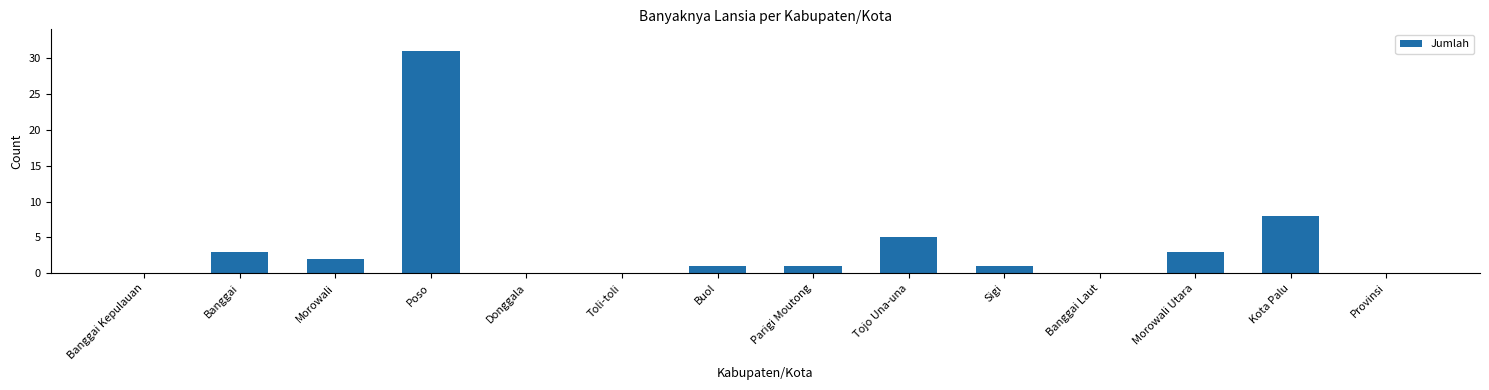

Which has a higher value, Provinsi or Banggai?

Banggai